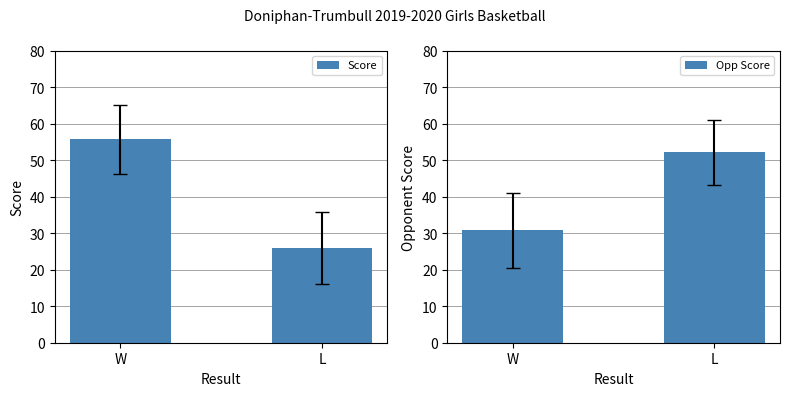

What is the value of the Score bar at the 1st from the left?

55.7